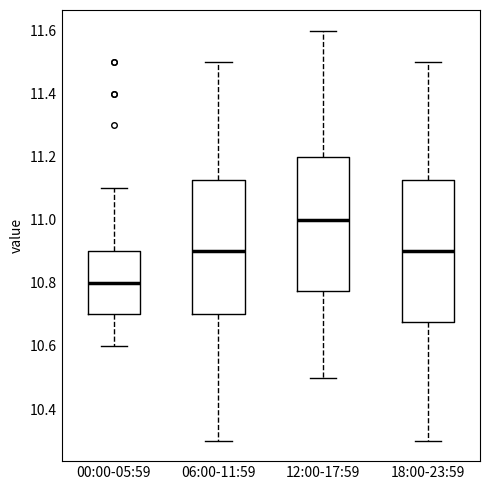

Reading left to right, transcribe this box plot: for each box, give where its median line is, the range the box spans, and where its two whiskers end, as read against the y-axis. The values are not printed on the chart, so give them approximately, as read against the axis.

00:00-05:59: median 10.80, box 10.70 to 10.90, whiskers 10.60 to 11.10
06:00-11:59: median 10.90, box 10.70 to 11.12, whiskers 10.30 to 11.50
12:00-17:59: median 11.00, box 10.78 to 11.20, whiskers 10.50 to 11.60
18:00-23:59: median 10.90, box 10.68 to 11.12, whiskers 10.30 to 11.50